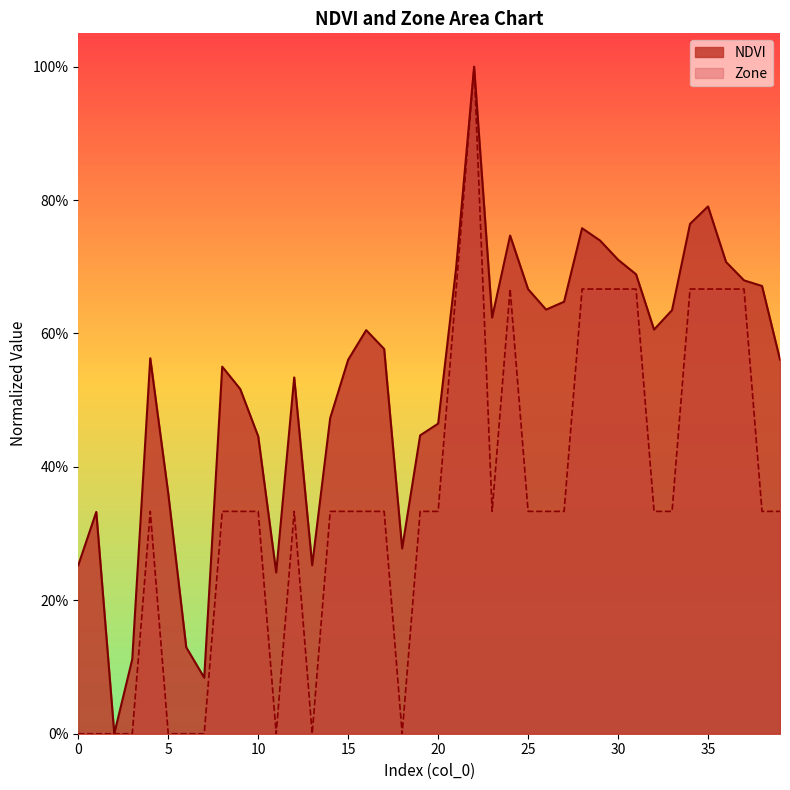

How many lines are shown in the chart?

2